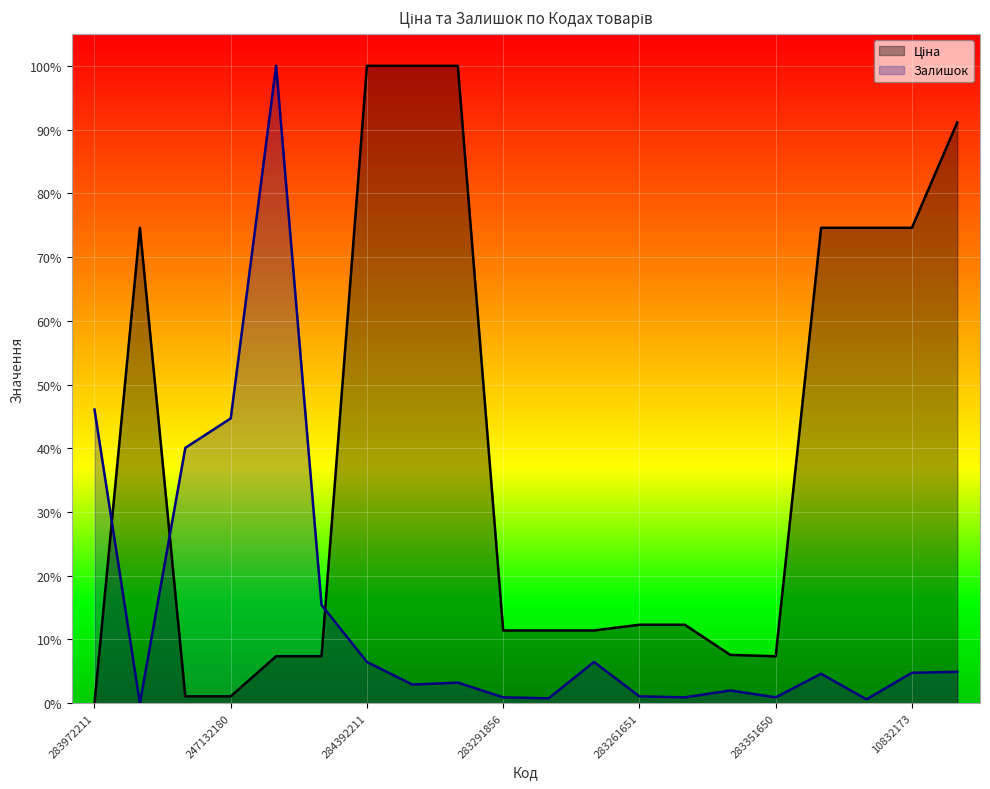

The value of Ціна at 10831752 is 0.4. True or false?

False